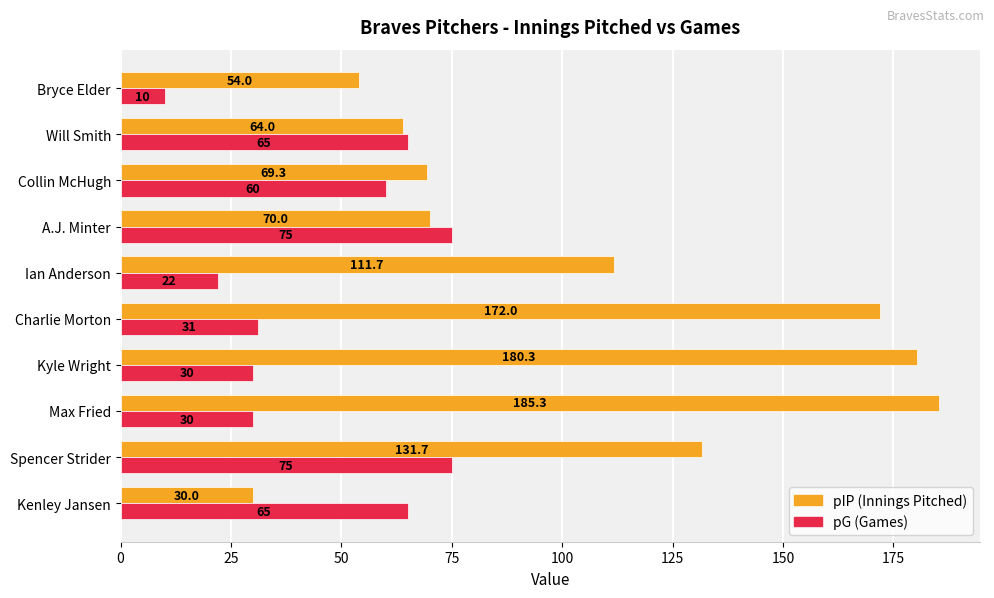

What is the sum of all pG (Games) values?

463.0